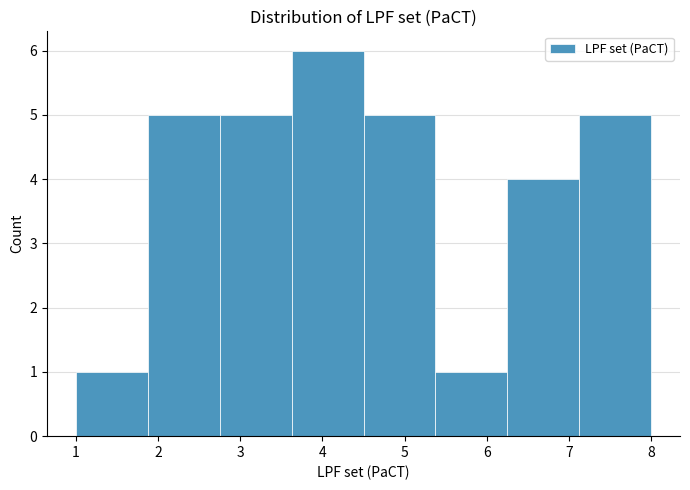

Over which range of the x-axis is the bar tallest?

3.6 to 4.5